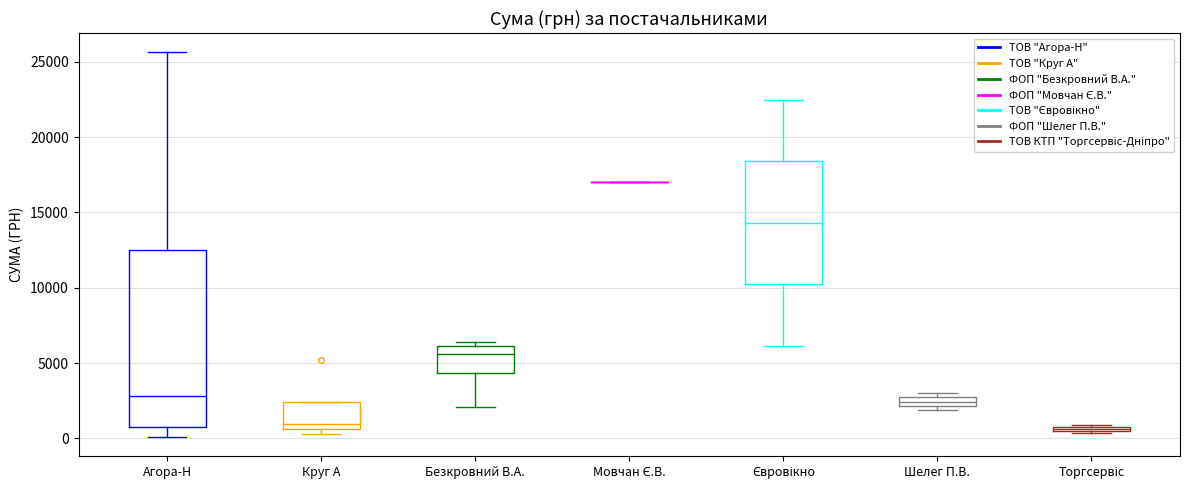

Where is the lower edge of the box for Агора-Н on the y-axis? The values are not printed on the chart, so give them approximately, as read against the axis.

1000